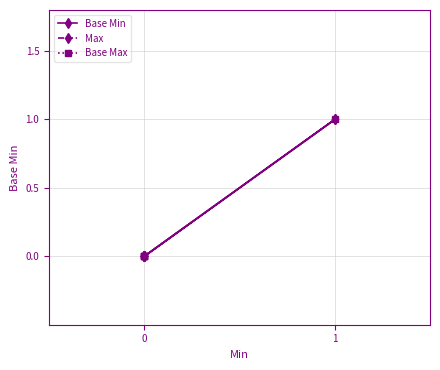

What is the maximum value shown in the chart?

1